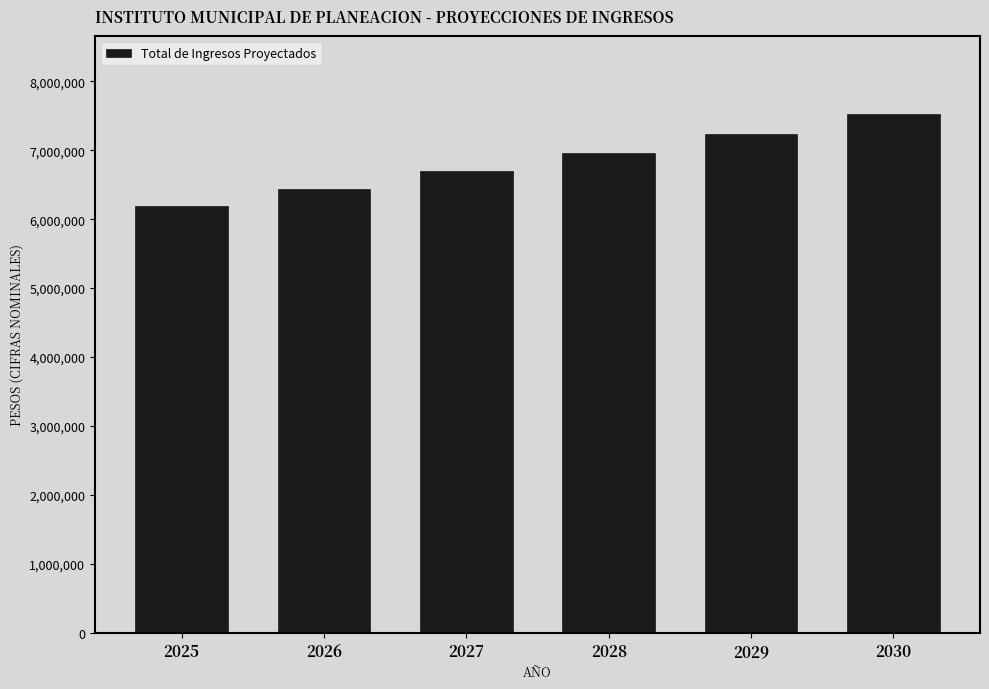

The value at 2026 is 6434488.3. True or false?

True